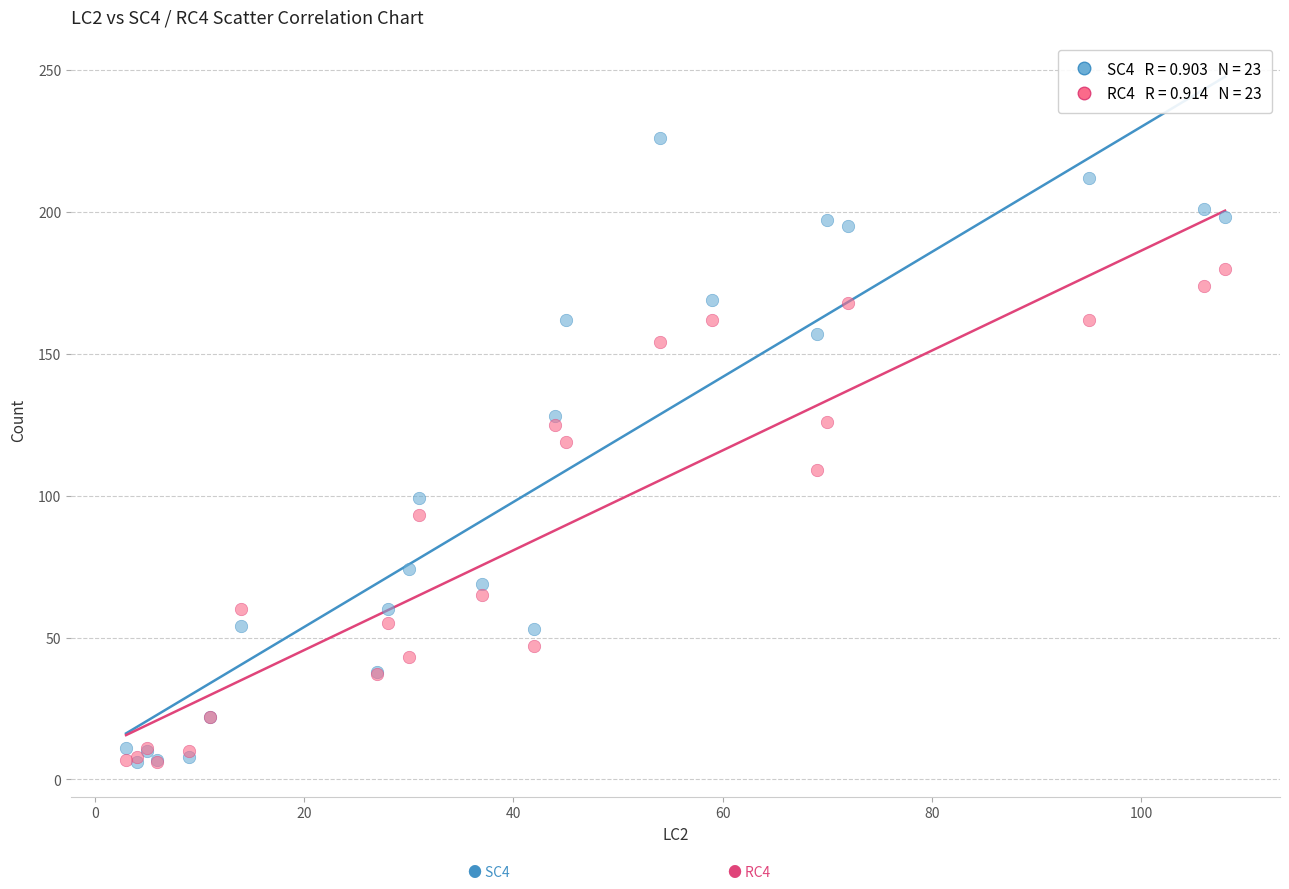

Across all series, what Y value is closest to 116?

119